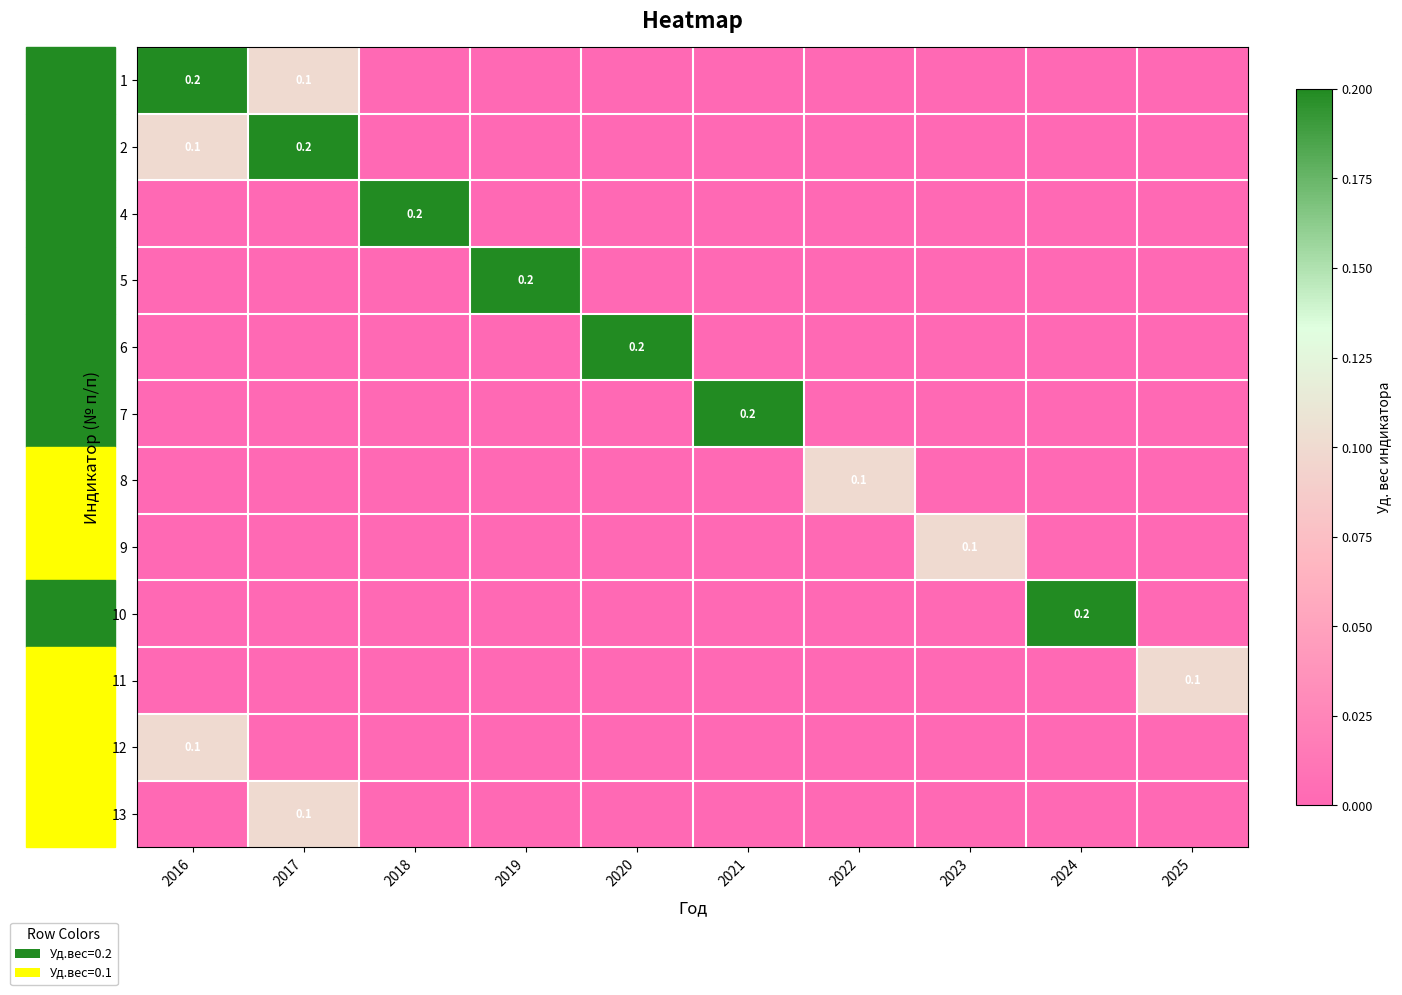

True or false: 9 has a value of -0.0 at 2021.

False